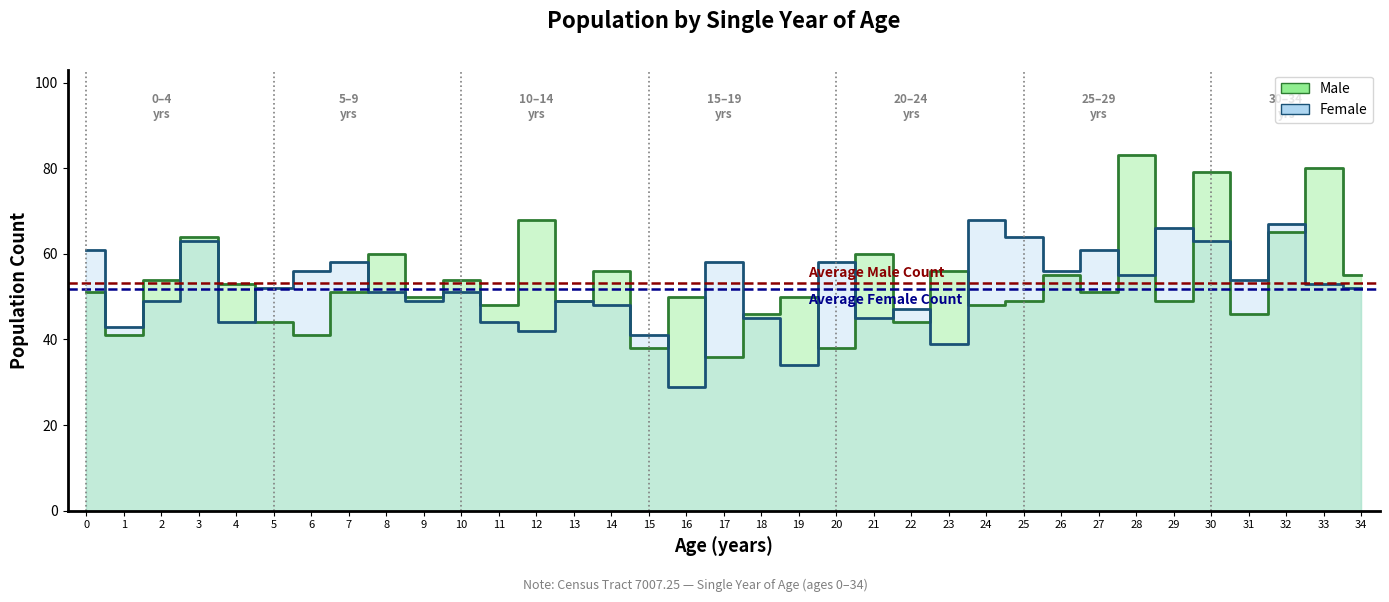

What is the value of the Female point at the 22nd from the left?

45